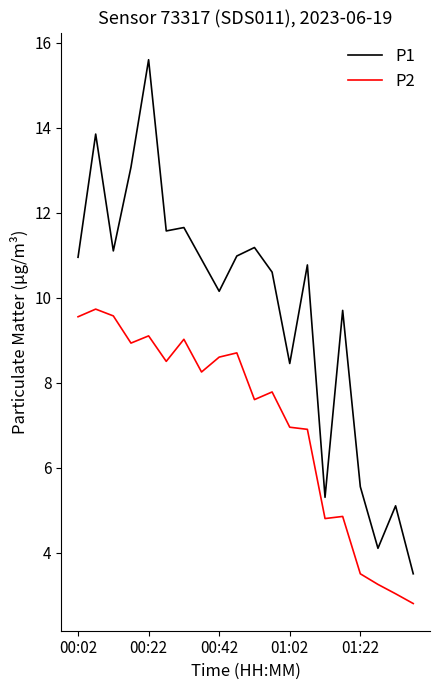

Which series has the largest range (max minus min)?

P1